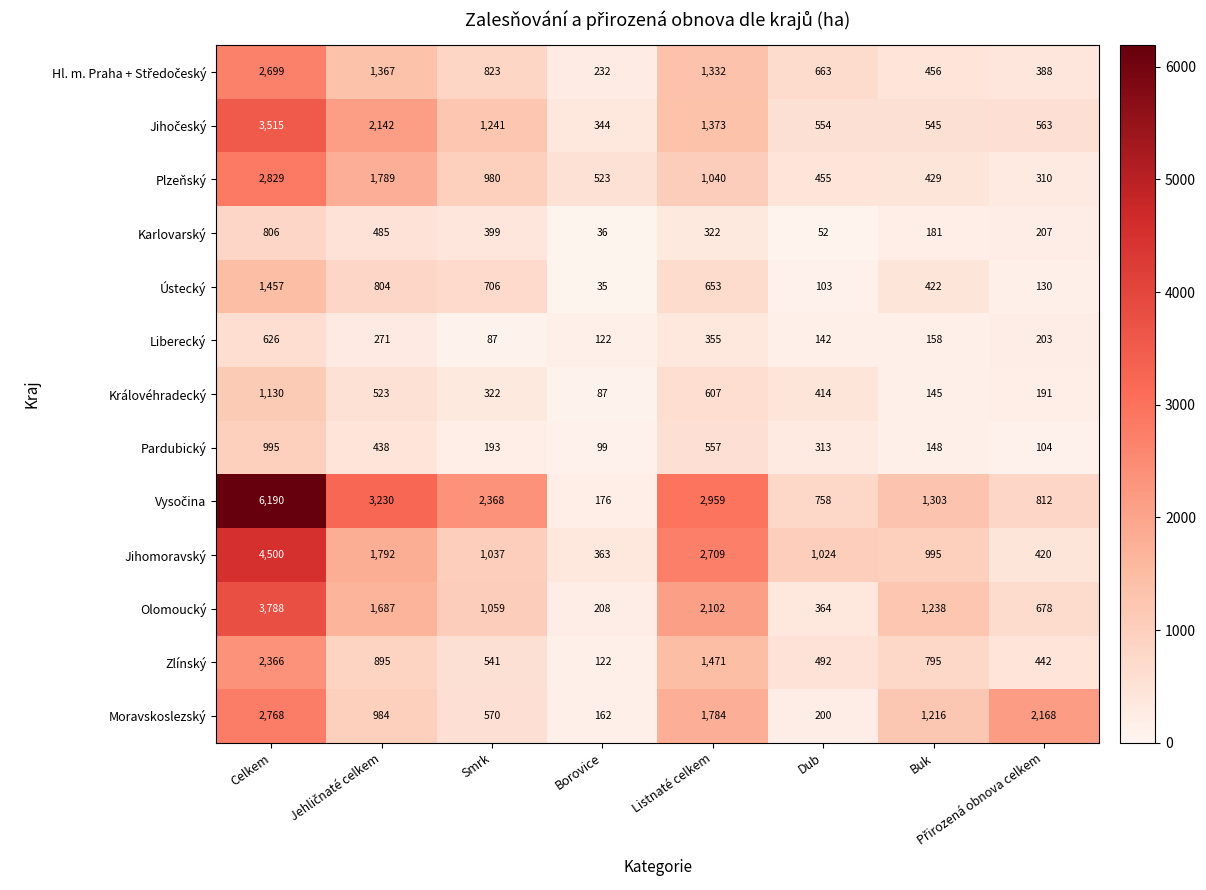

Which series changed the most between Smrk and Listnaté celkem?

Jihomoravský